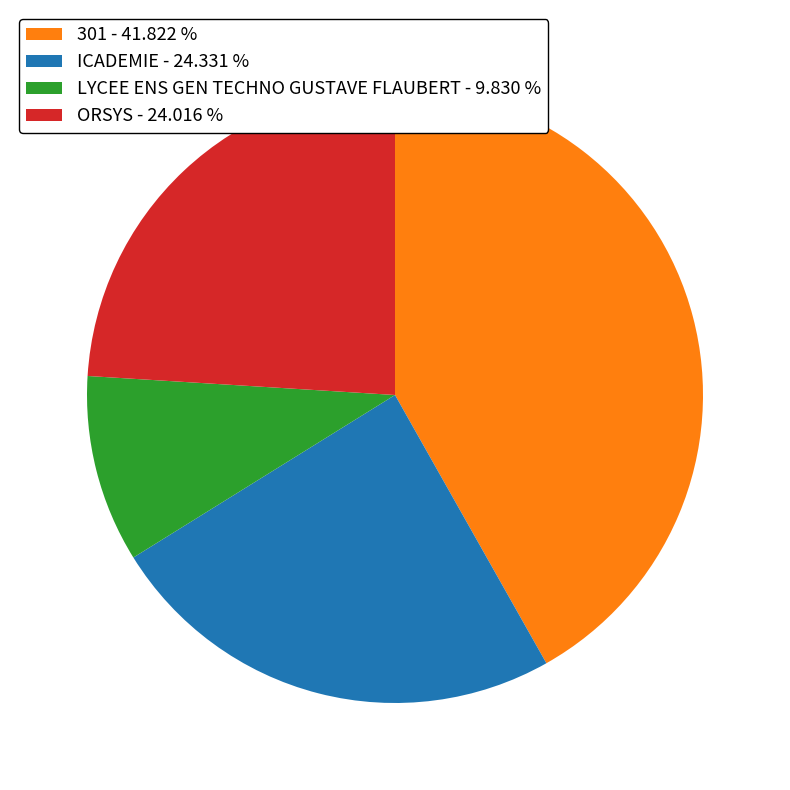

Approximately how many times larger is the value at ORSYS compared to ICADEMIE?

1.0